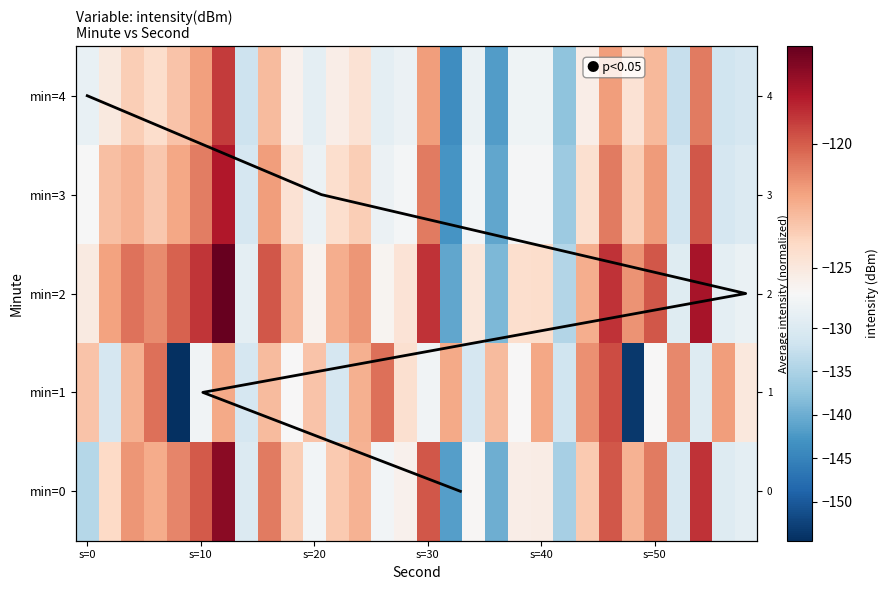

What is the difference between the maximum and minimum values in the 2 series?

24.6